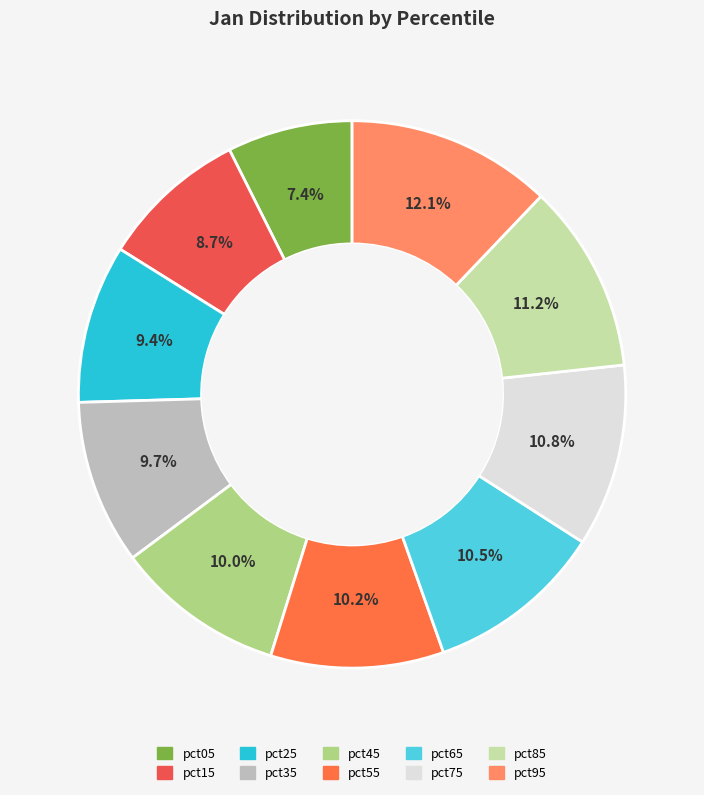

How many segments does this pie chart have?

10